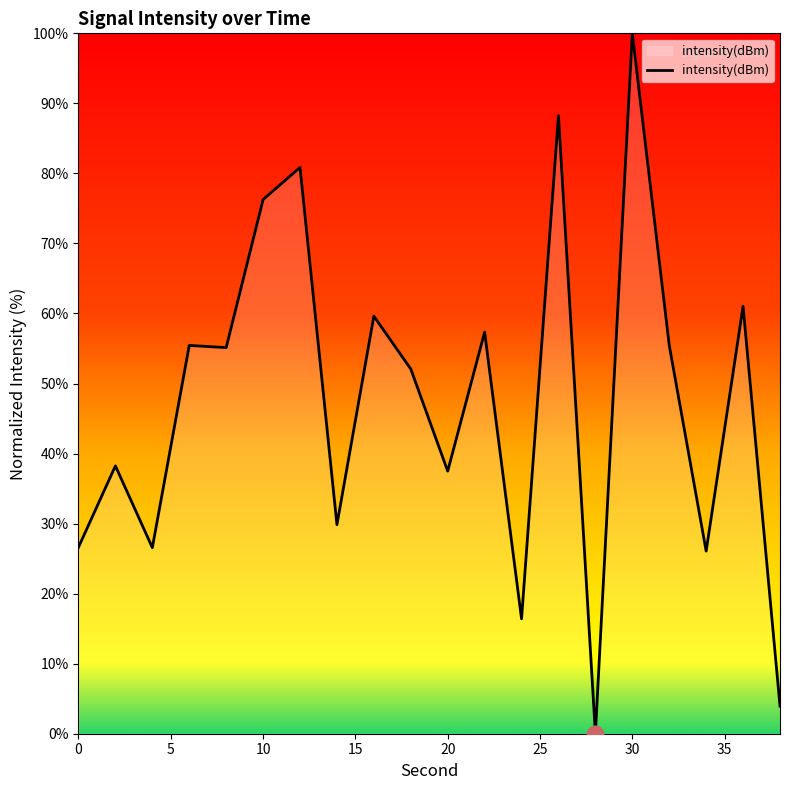

What is the difference between the maximum and minimum values?

100.0